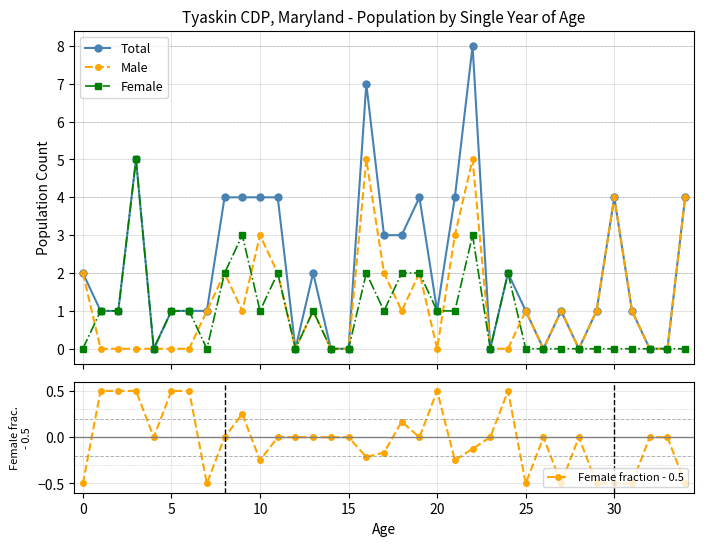

List the series in order of their peak value, highest first.

Total, Male, Female, Female fraction - 0.5